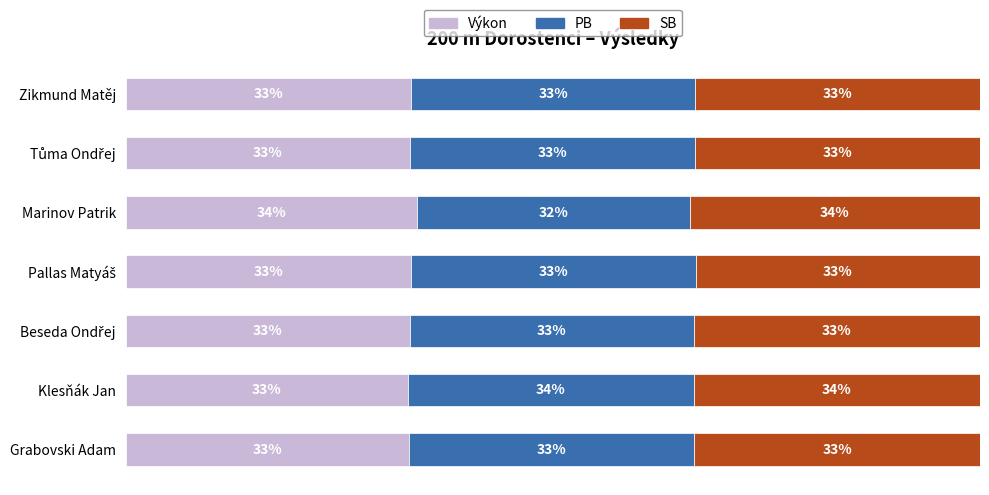

At which label does Výkon reach its peak?

Marinov Patrik